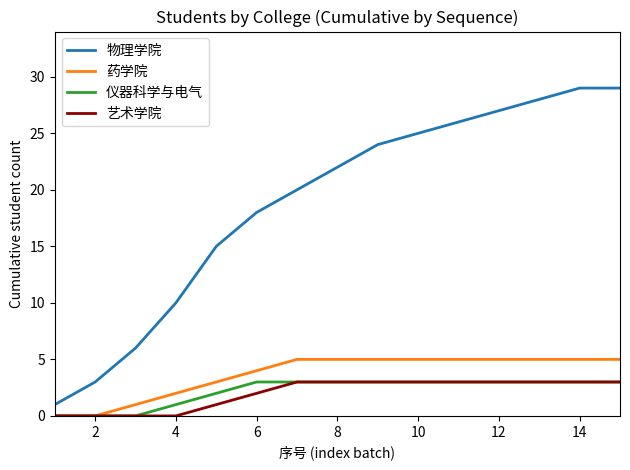

What is the average value of the 药学院 series?

4